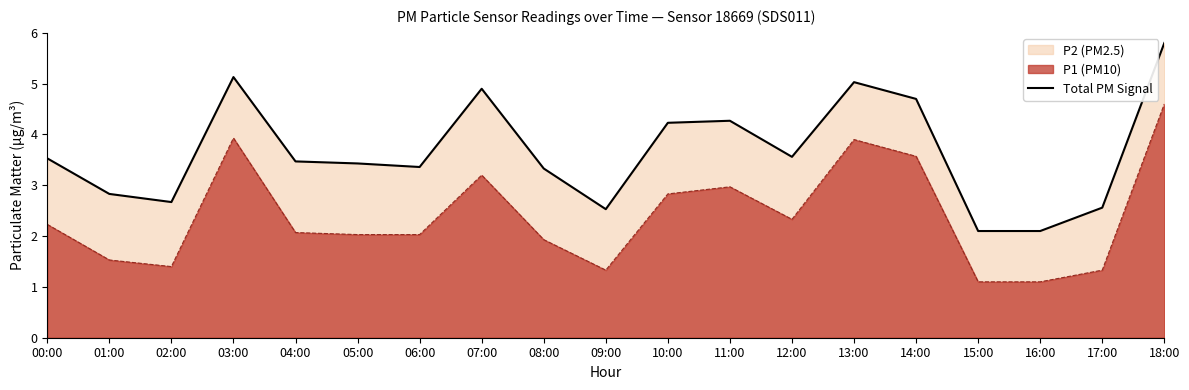

Does the chart have visible grid lines?

No